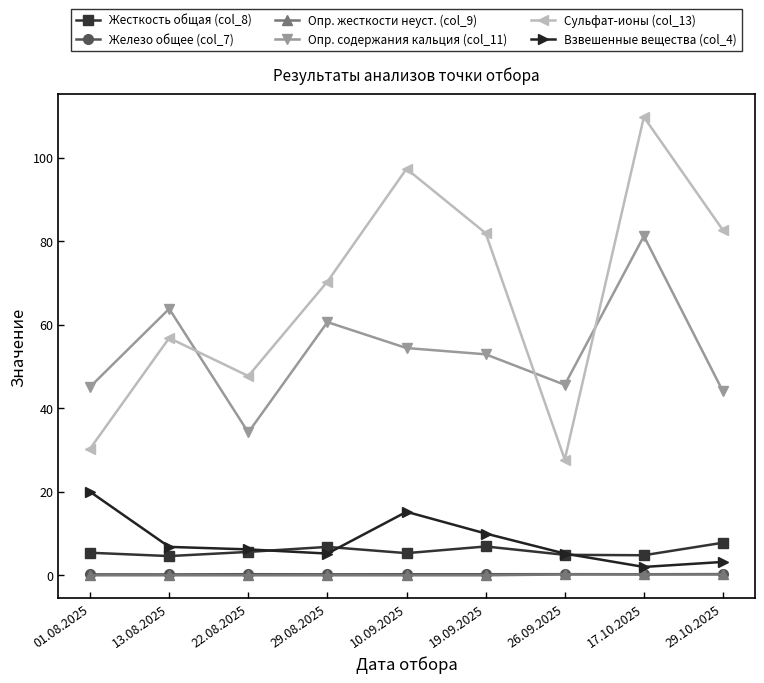

At which label is Опр. содержания кальция (col_11) closest to 57?

10.09.2025